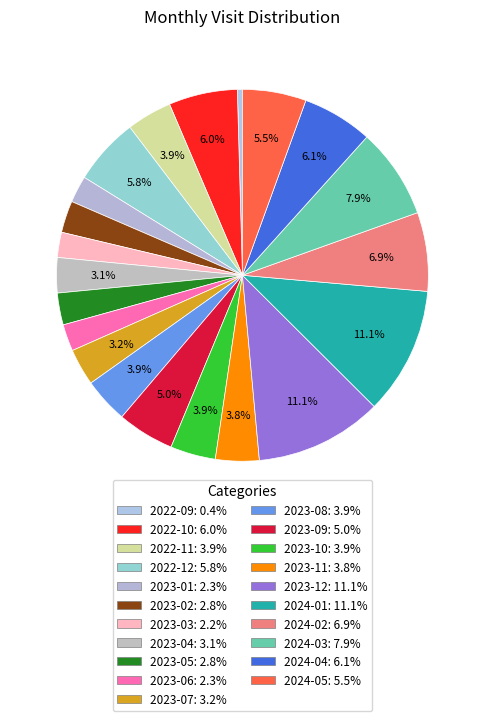

Count the number of slices in the pie.

21